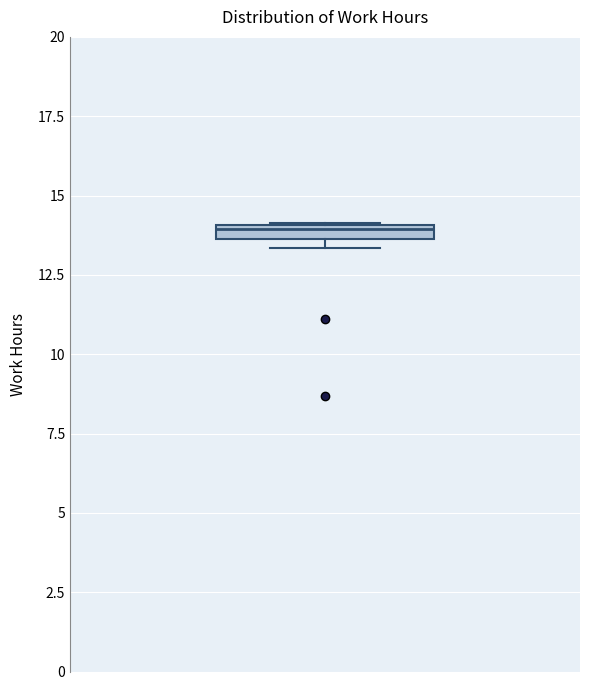

Where is the upper edge of the box on the y-axis? The values are not printed on the chart, so give them approximately, as read against the axis.

14.0